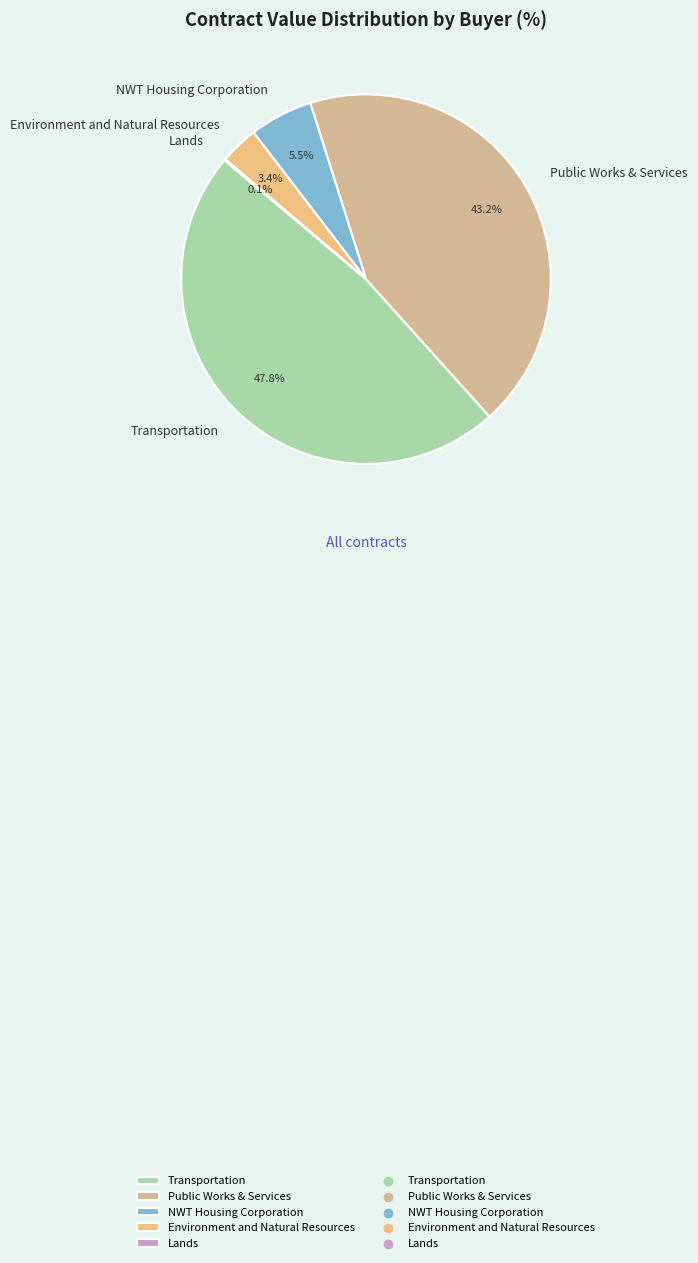

Approximately how many times larger is the value at NWT Housing Corporation compared to Environment and Natural Resources?

1.6